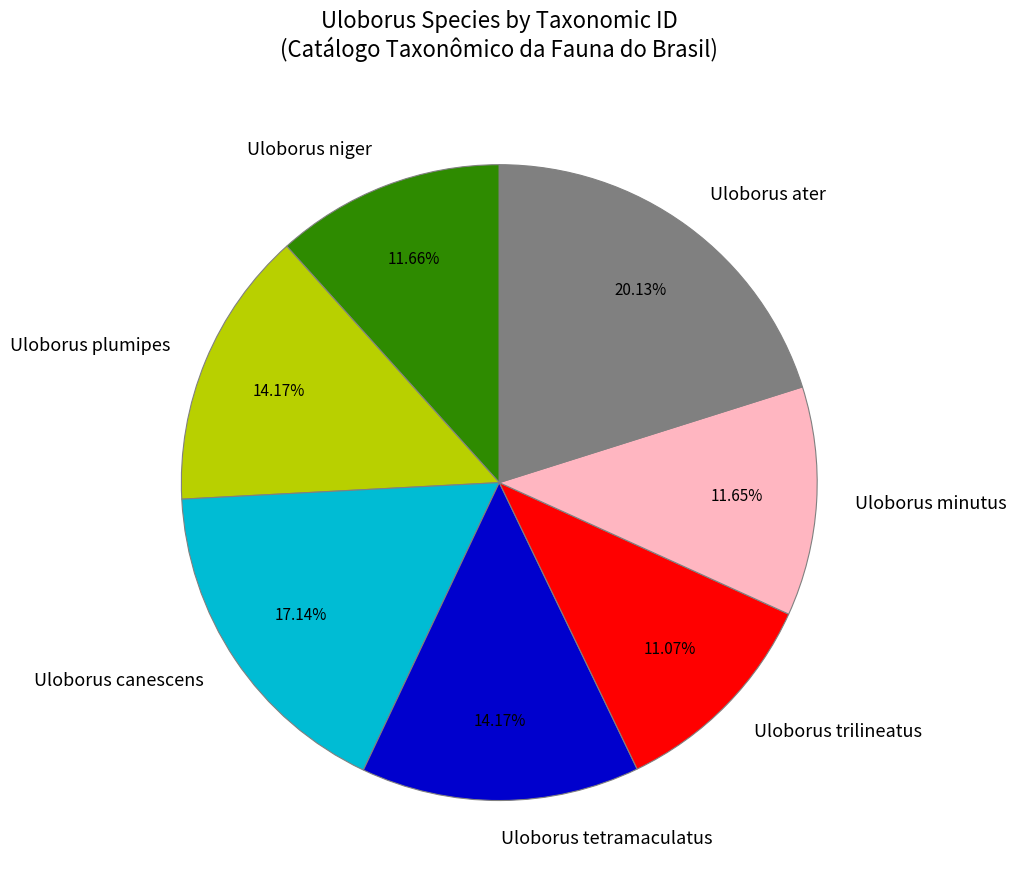

Which slice is the smallest?

Uloborus trilineatus